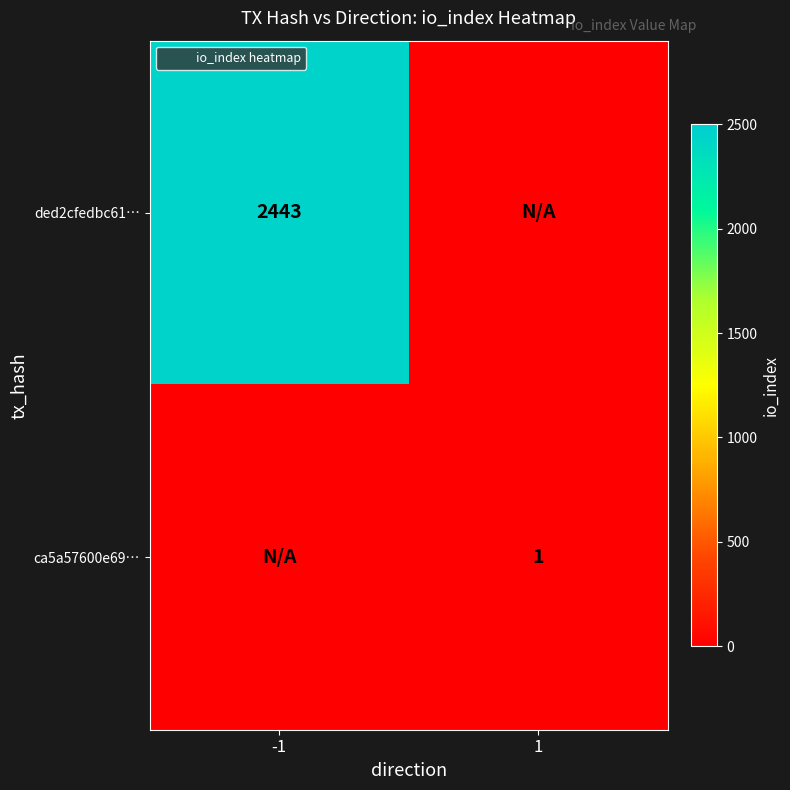

At how many categories does at least one series exceed 2261?

1